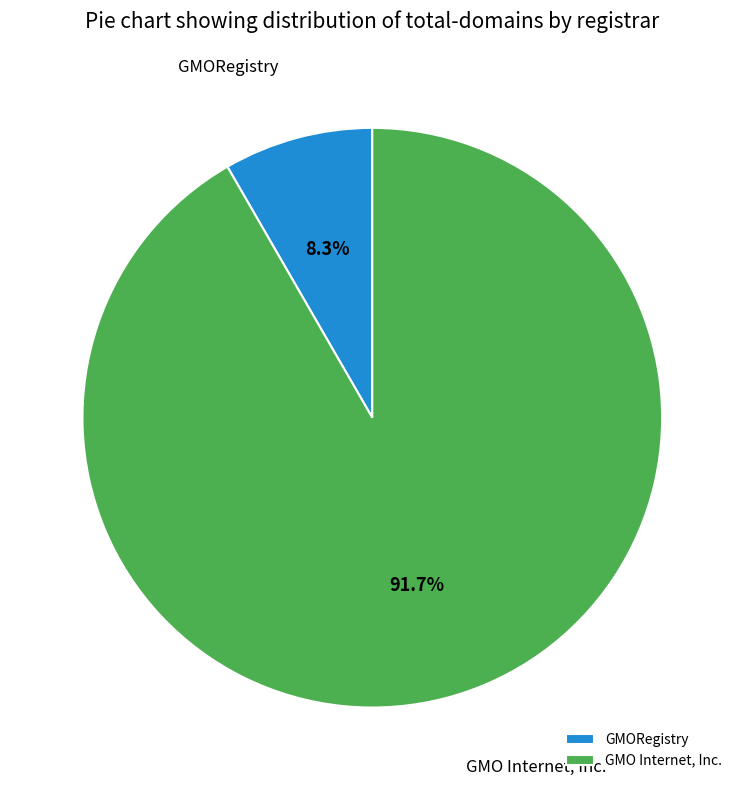

Is there any slice that represents more than half of the pie?

Yes